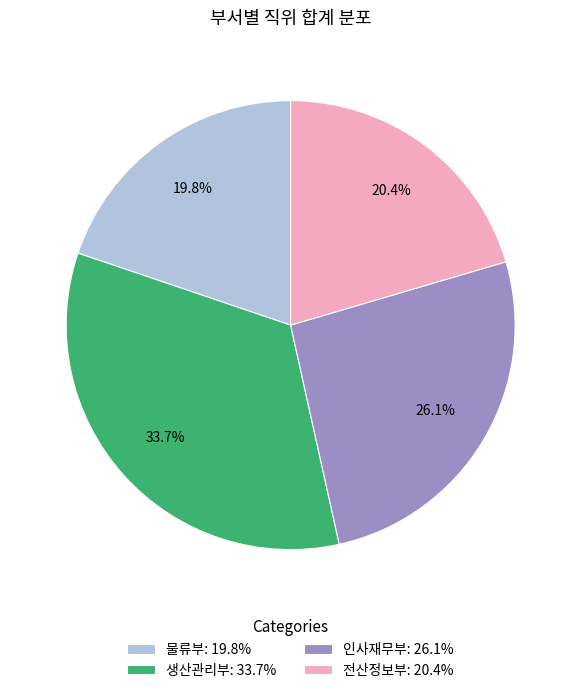

Which slice is the largest?

생산관리부